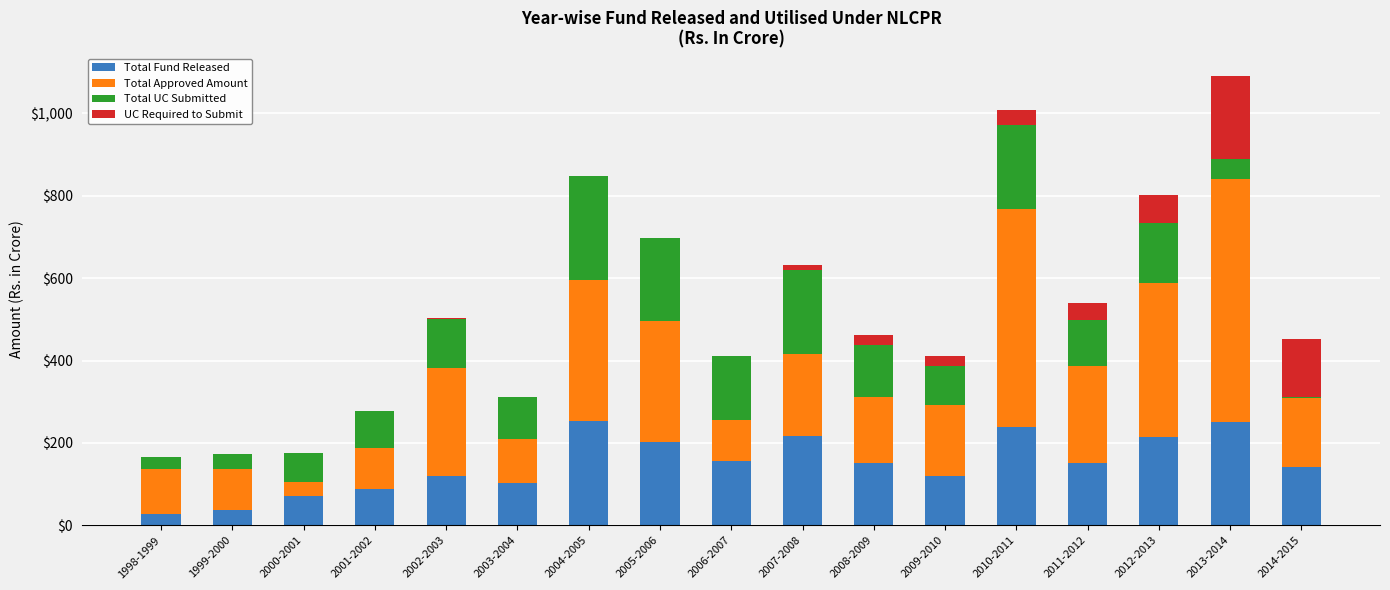

The value of Total Fund Released at 2010-2011 is 339.9. True or false?

False